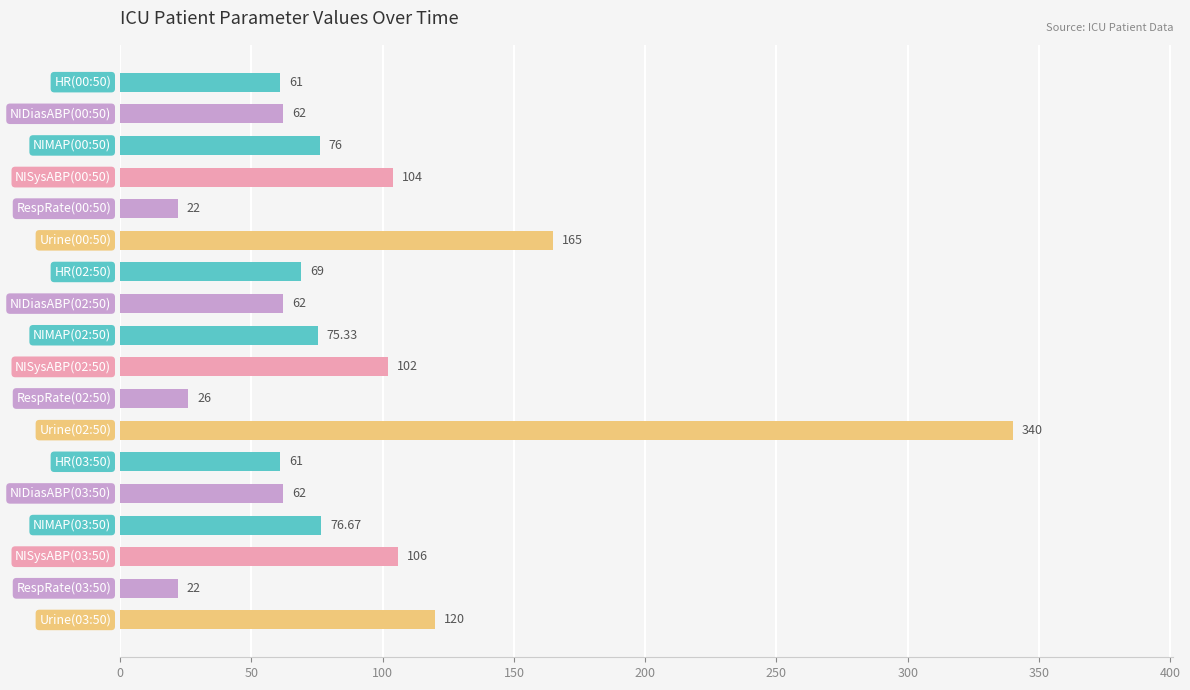

What is the average value?

89.6